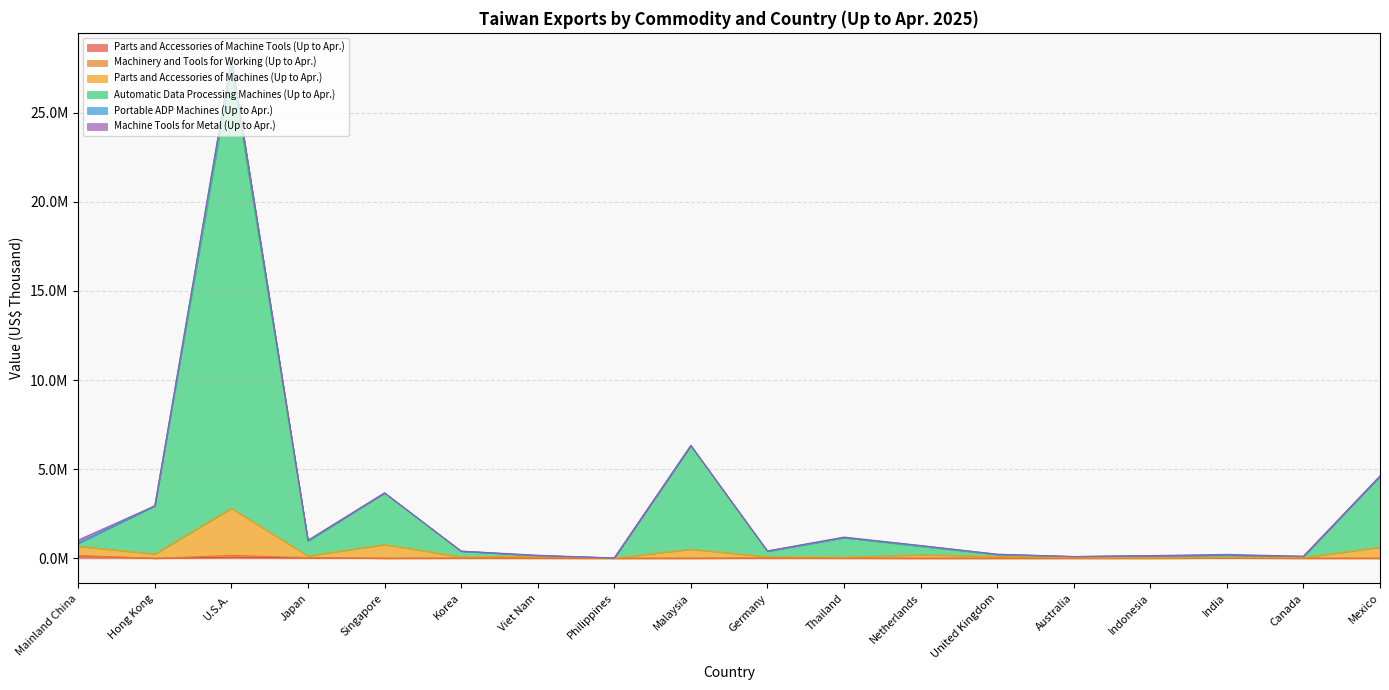

True or false: Parts and Accessories of Machine Tools (Up to Apr.) and Automatic Data Processing Machines (Up to Apr.) cross at least once.

False